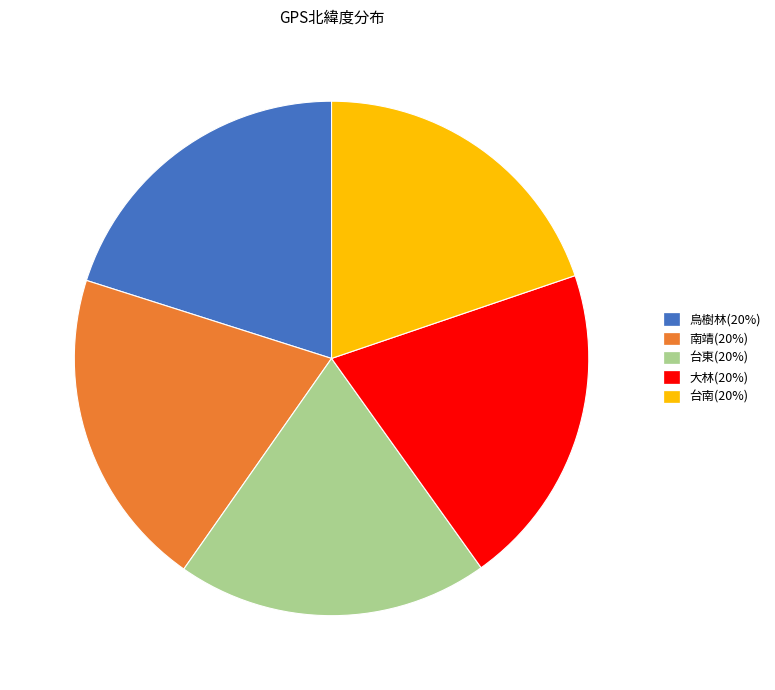

What is the ratio of the value at 大林(20%) to the value at 南靖(20%)?

1.0